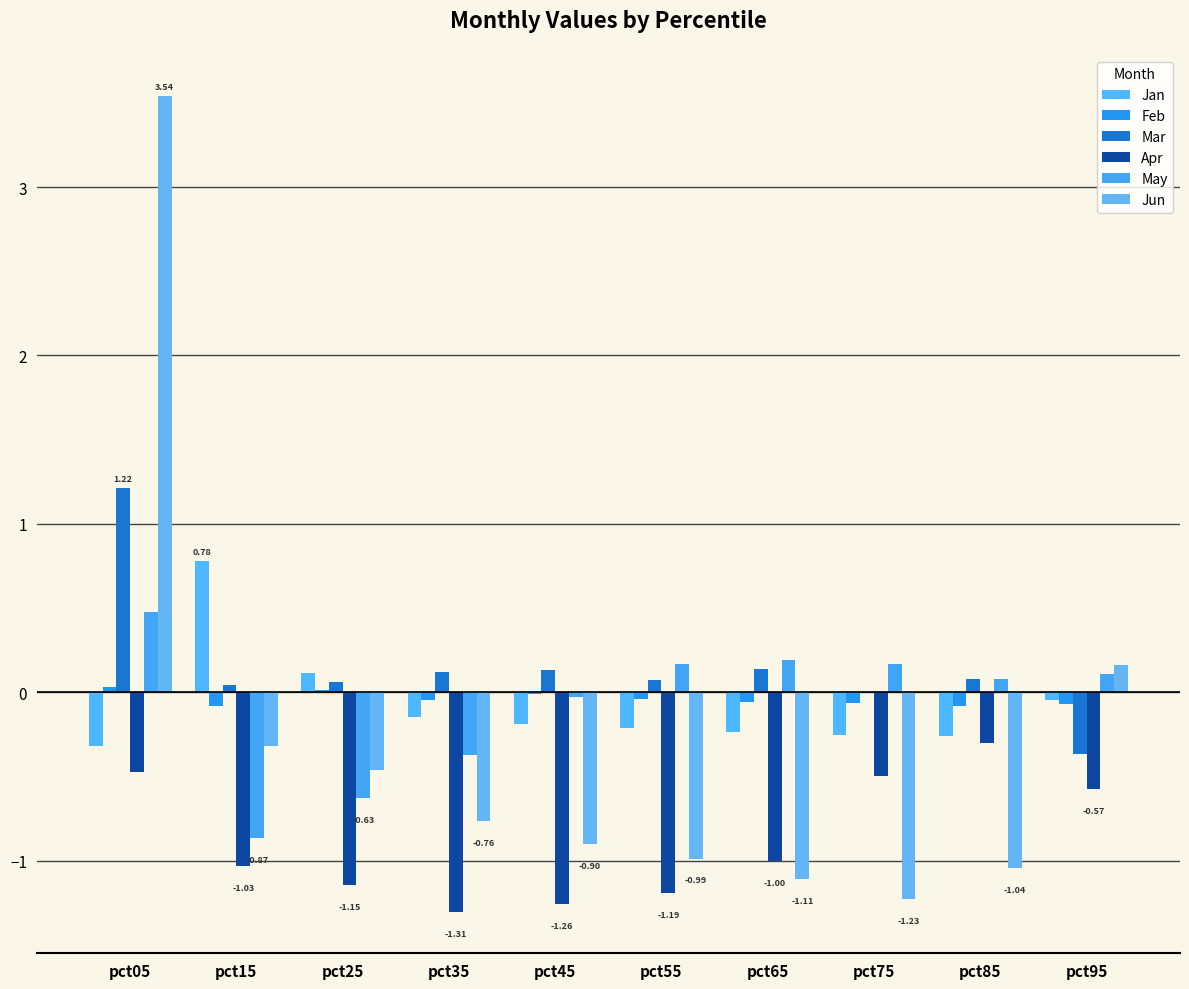

At which category is the sum across all series the highest?

pct05